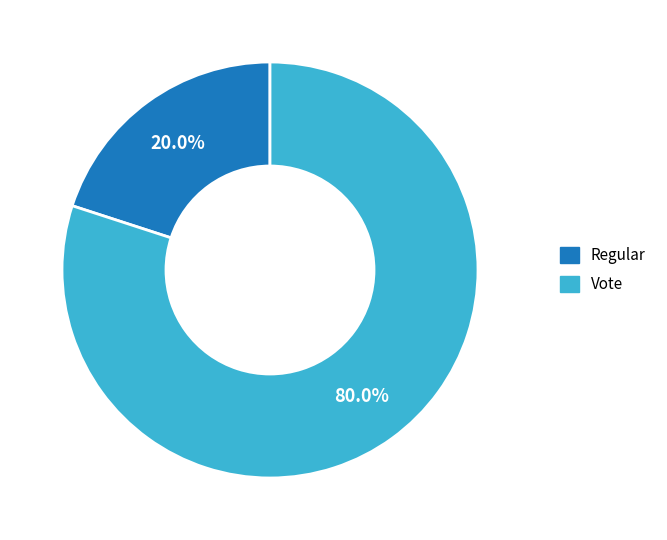

Which category has the biggest portion of the pie?

Vote